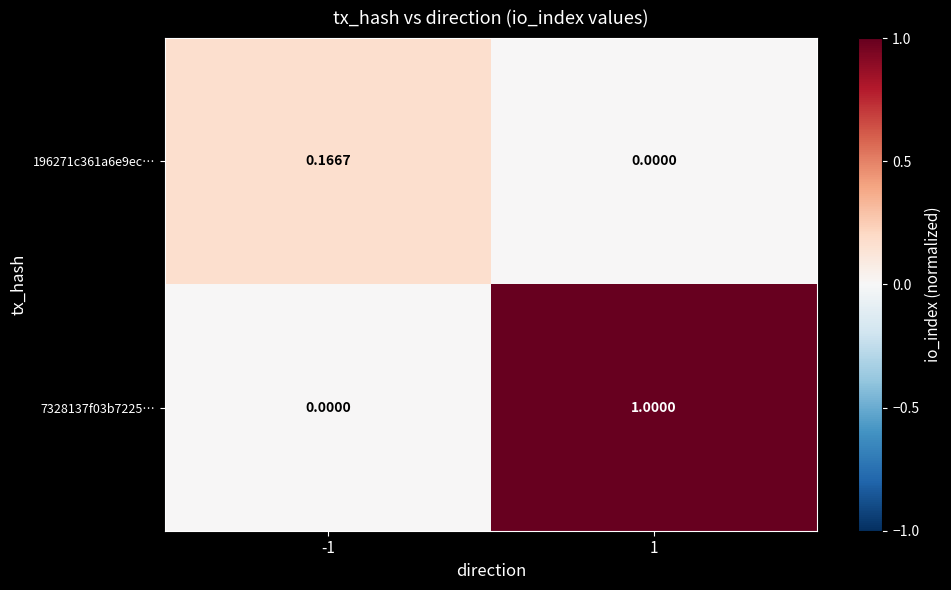

Is the value of 196271c361a6e9ec… at -1 greater than the value of 7328137f03b7225… at -1?

Yes